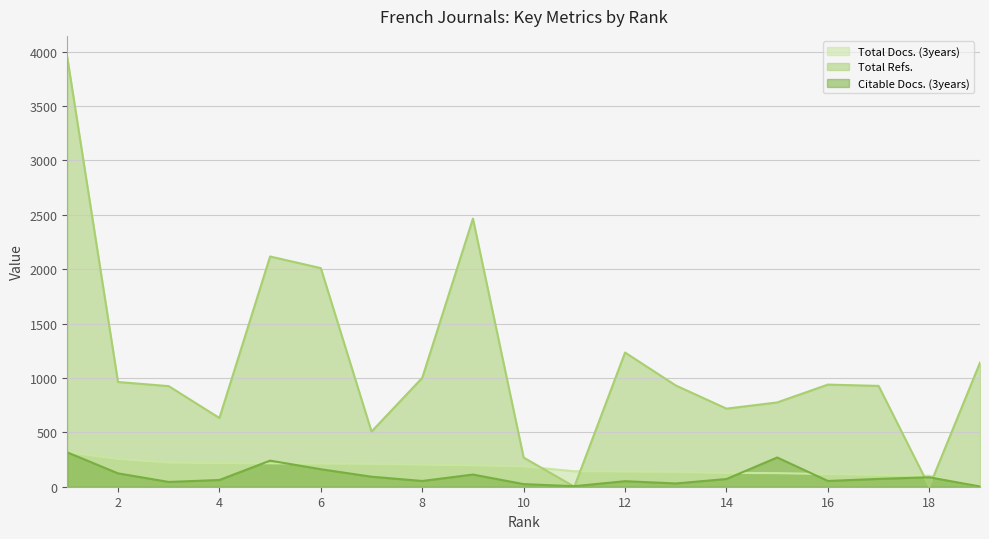

Is it true that Total Refs. equals 542 at 13?

False